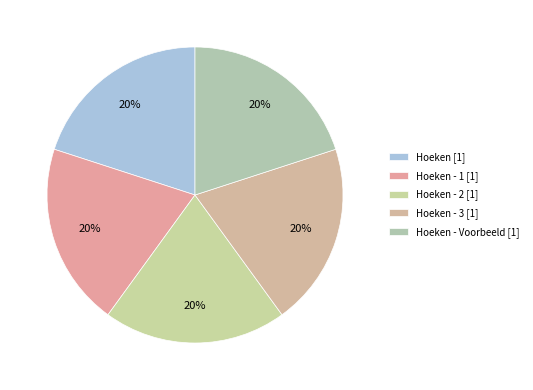

How many slices are in this pie chart?

5